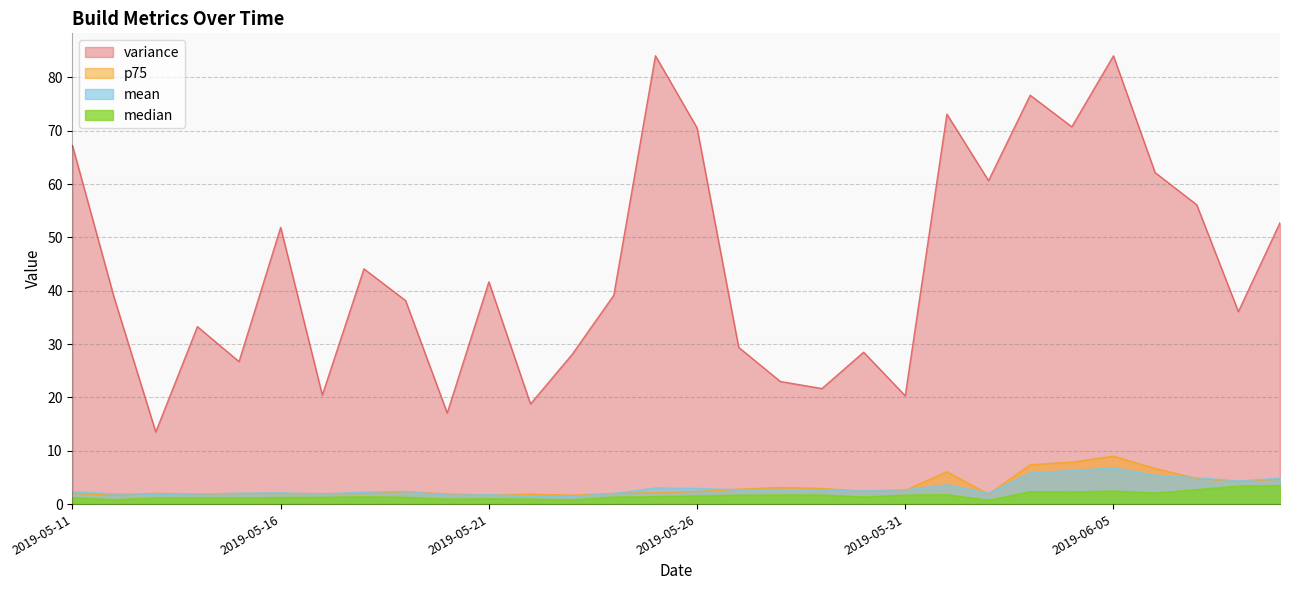

What are all the series names shown in the legend?

variance, p75, mean, median